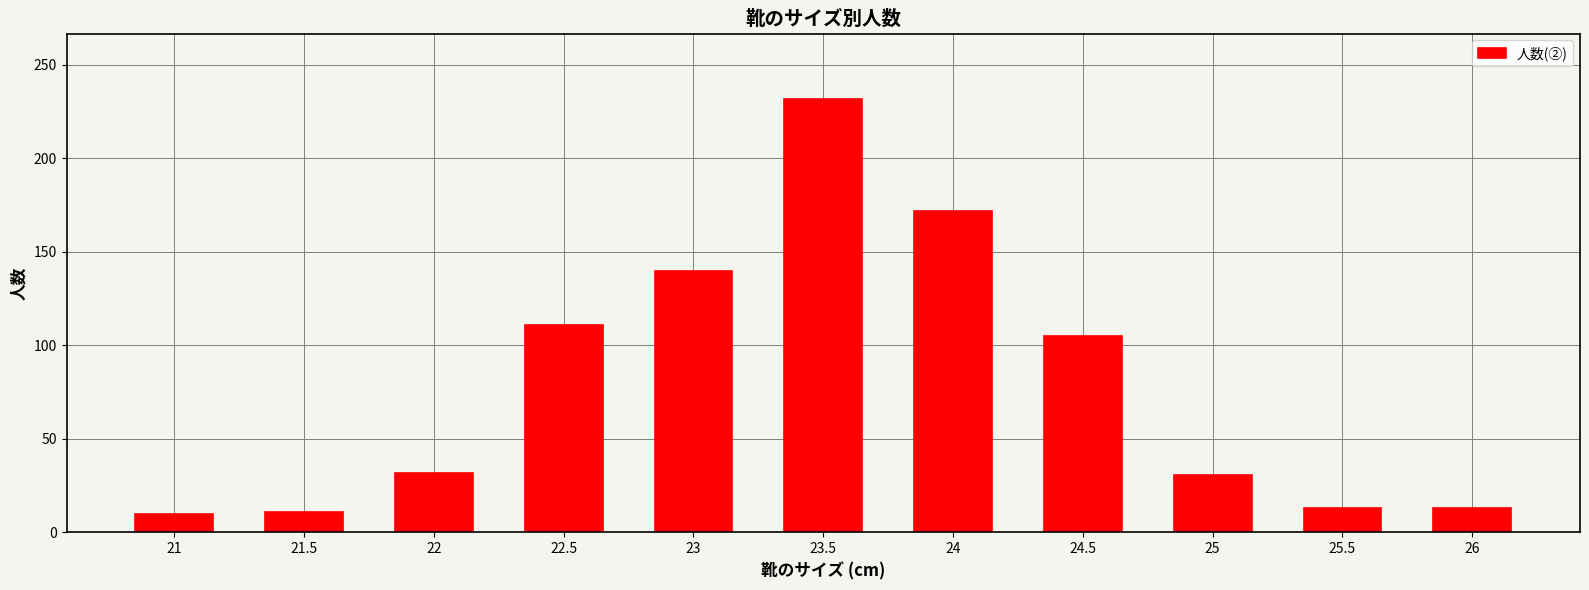

What is the ratio of the value at 25.5 to the value at 25?

0.4